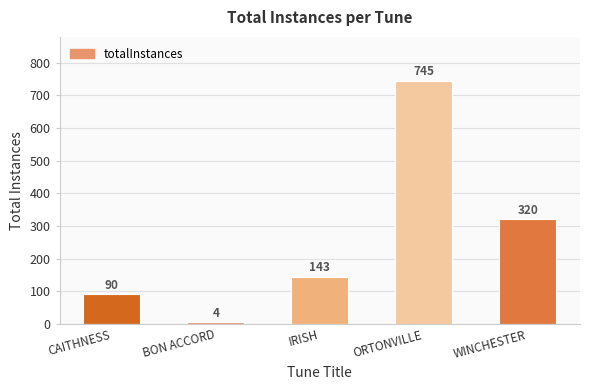

What is the average value?

260